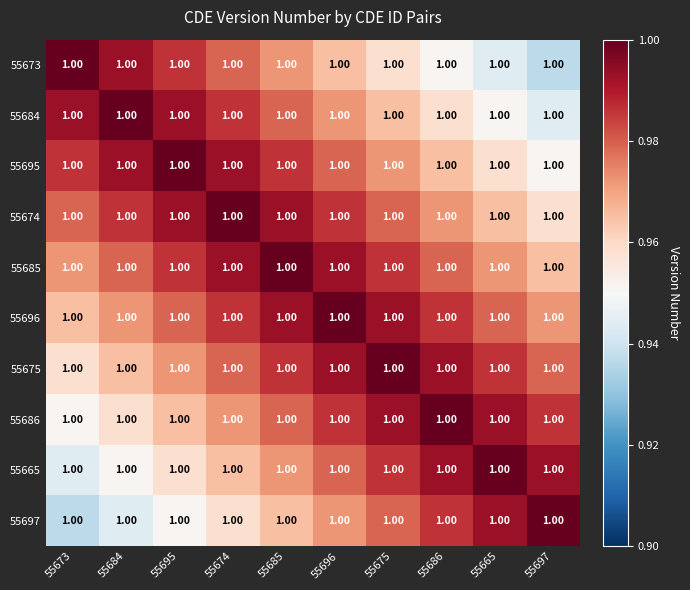

At how many categories does at least one series exceed 0?

10